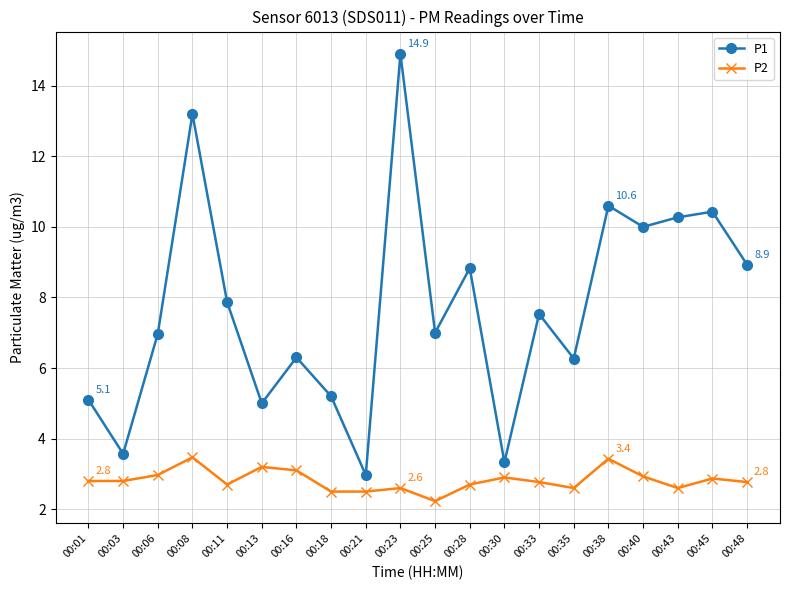

What is the value of the P2 point at the 2nd from the left?

2.8